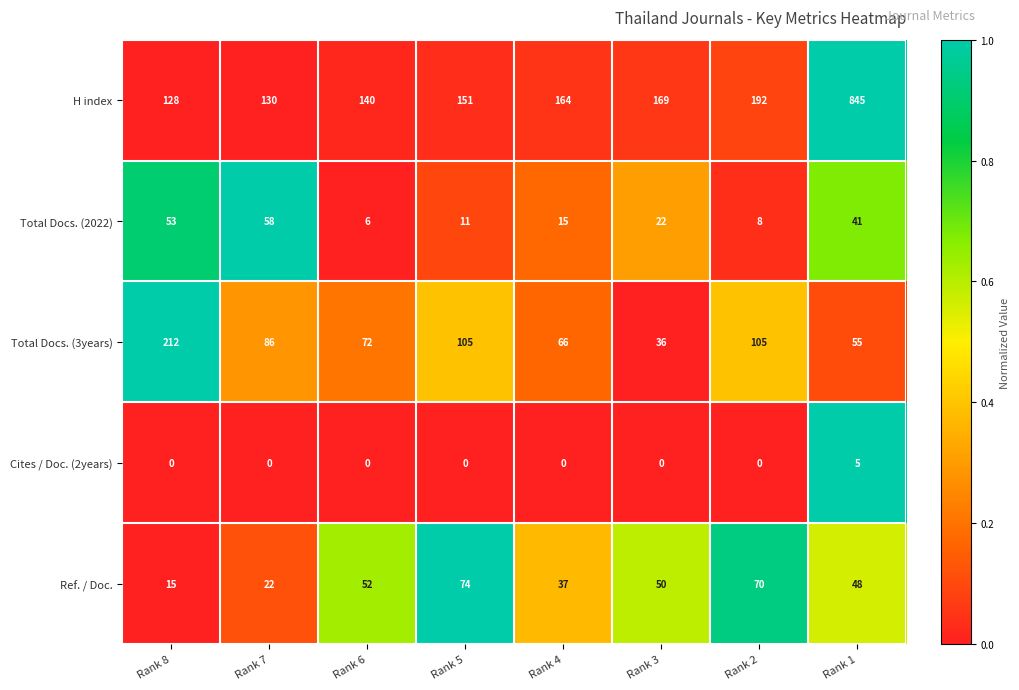

What is the sum of all Ref. / Doc. values?

368